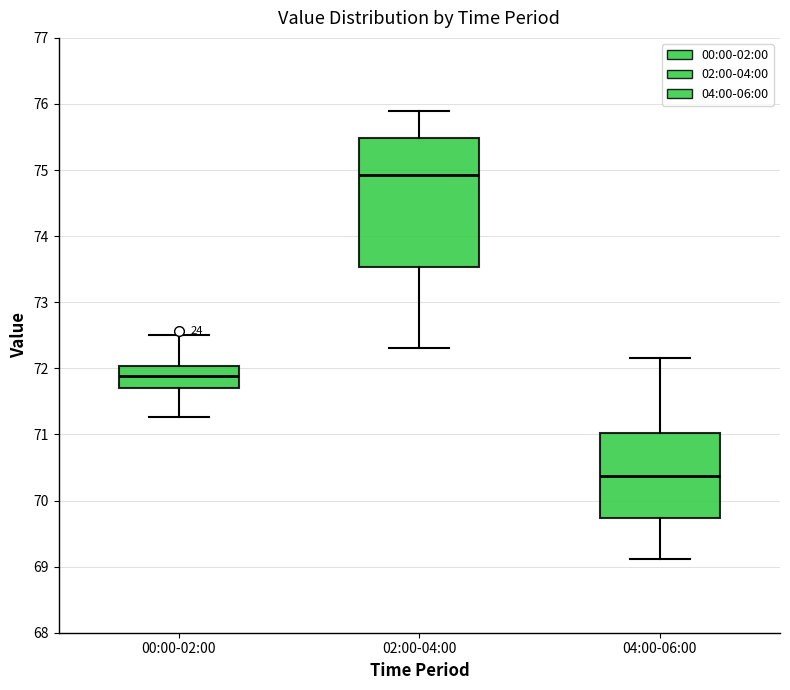

Reading left to right, read every box against the y-axis: the position of its median line, the range the box covers, and the ends of its whiskers. The values are not printed on the chart, so give them approximately, as read against the axis.

00:00-02:00: median 71.9, box 71.7 to 72.0, whiskers 71.3 to 72.5
02:00-04:00: median 74.9, box 73.5 to 75.5, whiskers 72.3 to 75.9
04:00-06:00: median 70.4, box 69.7 to 71.0, whiskers 69.1 to 72.2